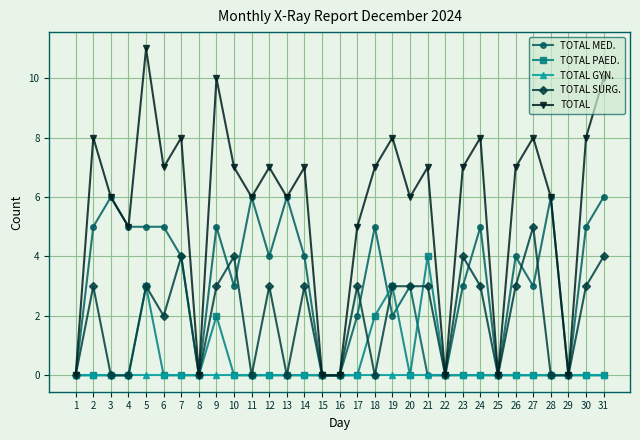

How many data points does each series have?

31